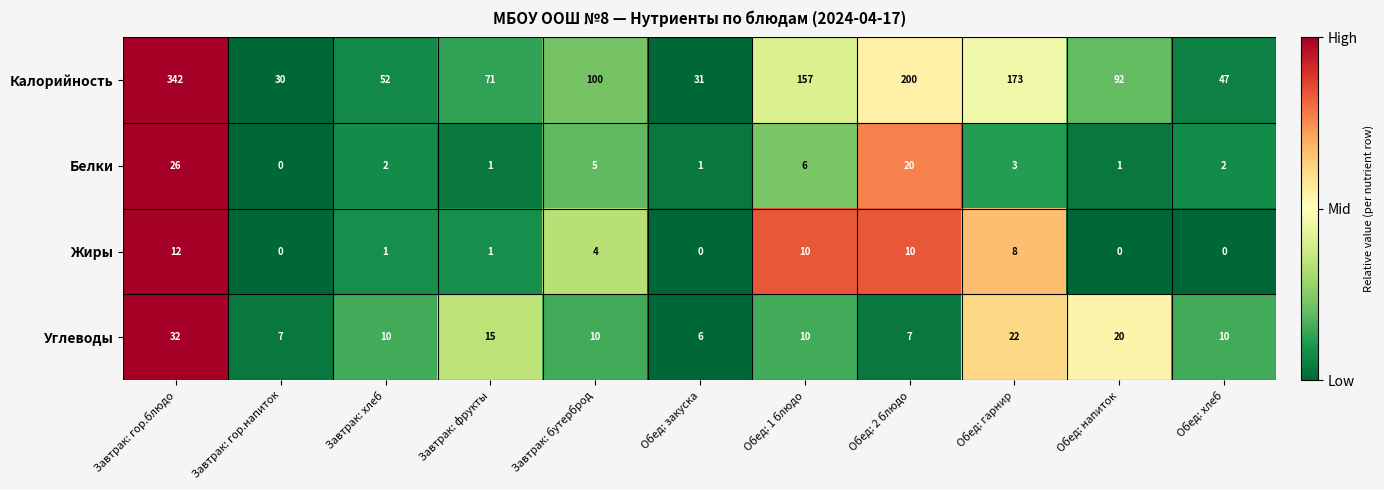

At which category is the sum across all series the highest?

Завтрак: гор.блюдо